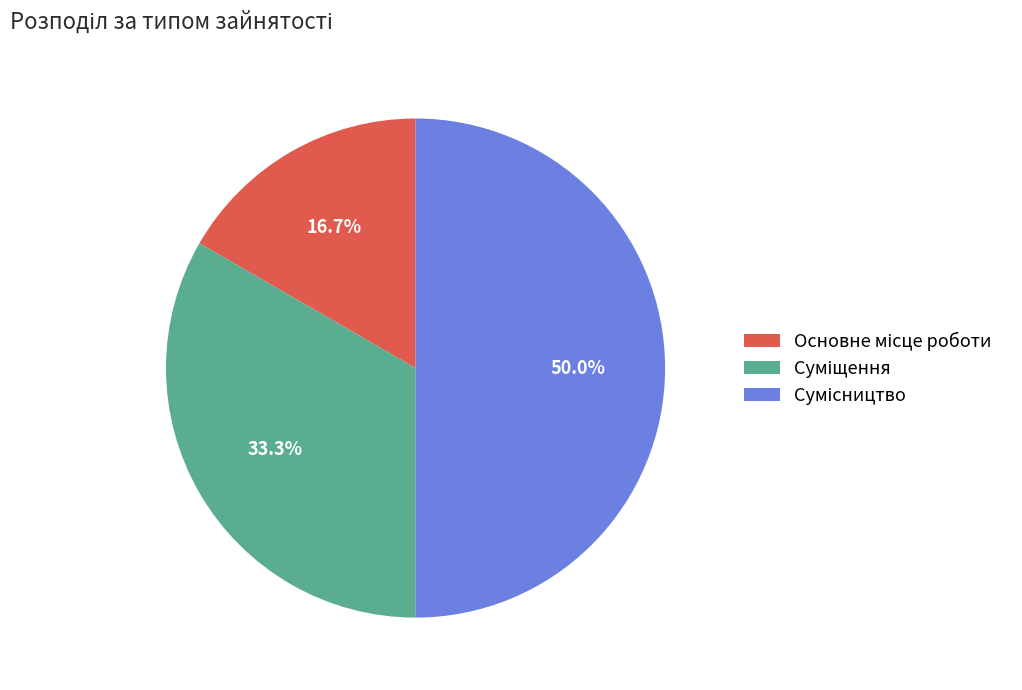

What percentage is the Сумісництво slice, to the nearest percent?

50%